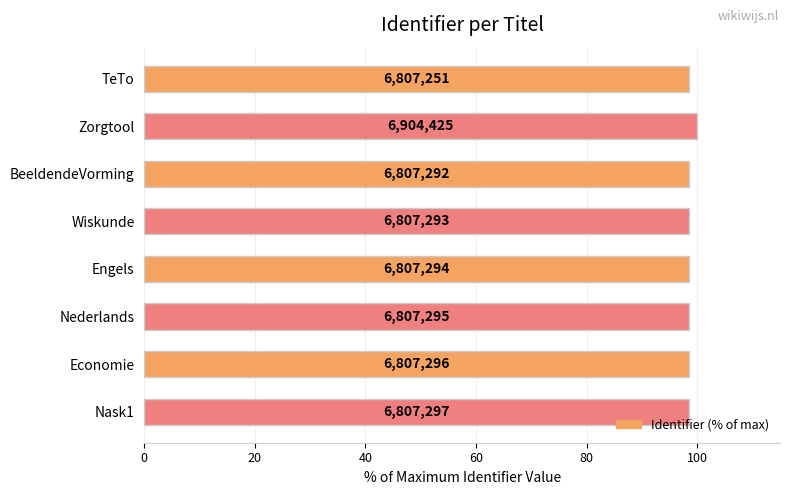

What is the smallest value displayed?

98.6